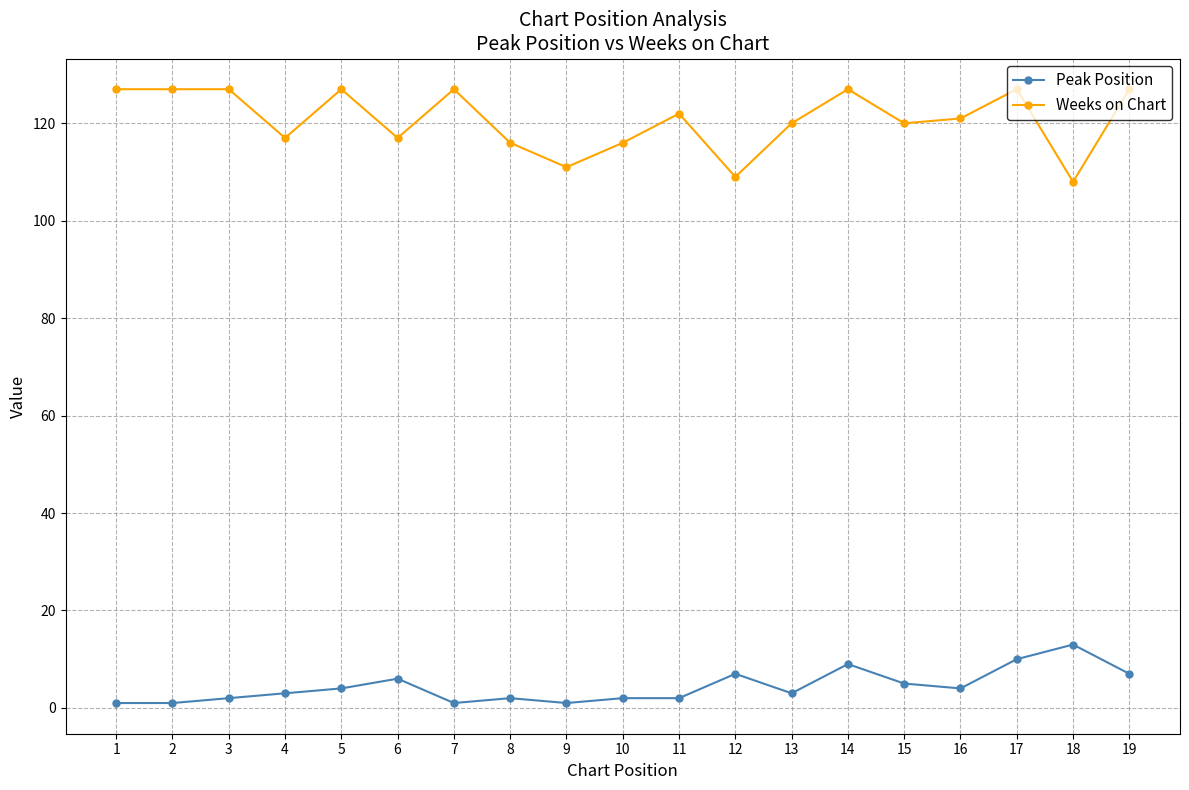

What is the highest value of the Weeks on Chart series?

127